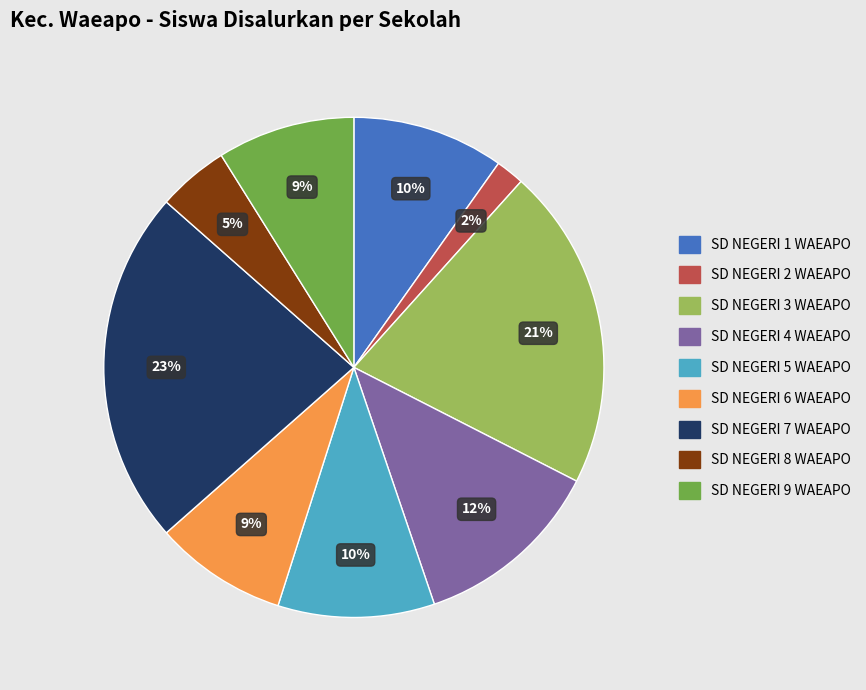

Does SD NEGERI 6 WAEAPO account for over 50% of the chart?

No